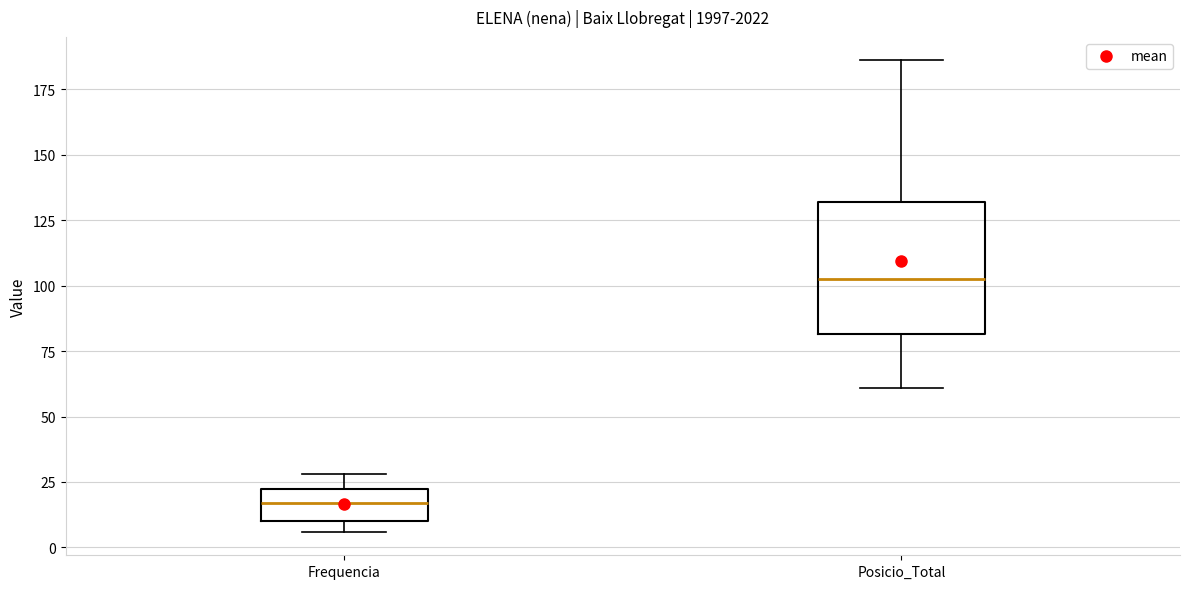

Reading left to right, transcribe this box plot: for each box, give where its median line is, the range the box spans, and where its two whiskers end, as read against the y-axis. The values are not printed on the chart, so give them approximately, as read against the axis.

Frequencia: median 15, box 10 to 25, whiskers 5 to 30
Posicio_Total: median 105, box 80 to 130, whiskers 60 to 185